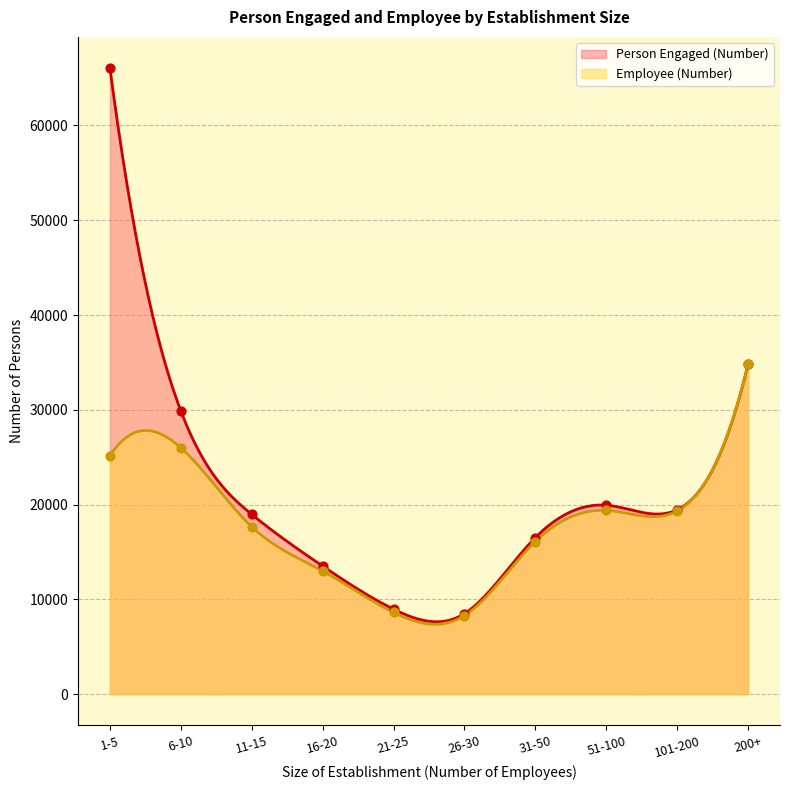

Which series has the largest total across all categories?

Person Engaged (Number)